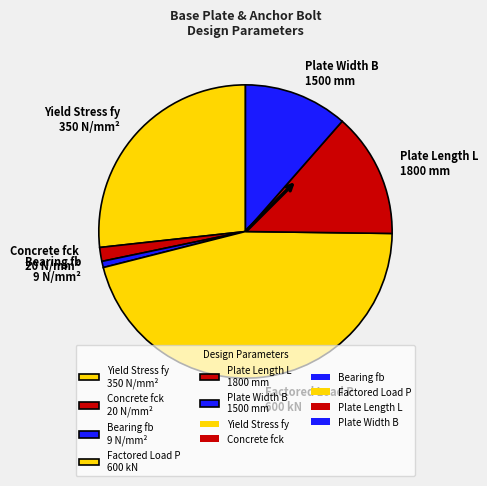

How many slices are in this pie chart?

6